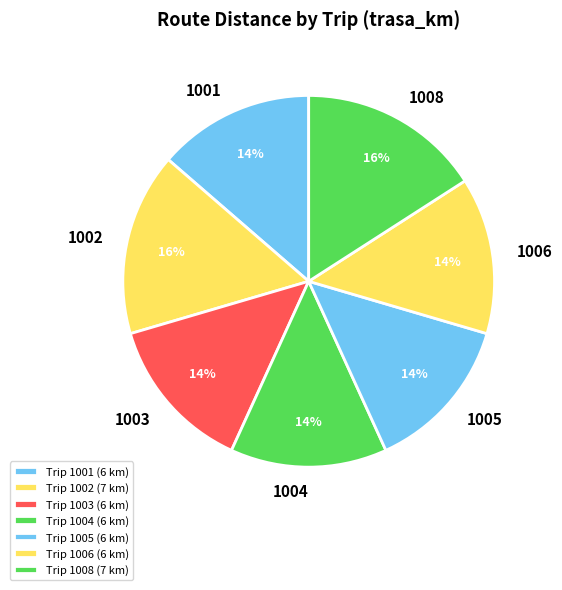

Which slice is the smallest?

1001